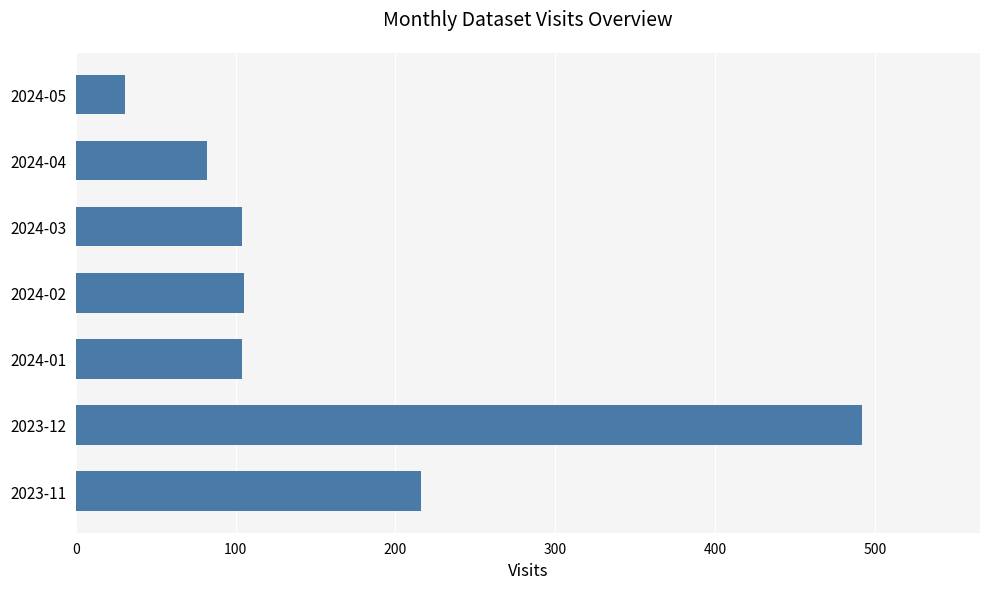

What is the difference between the values at 2024-05 and 2024-01?

73